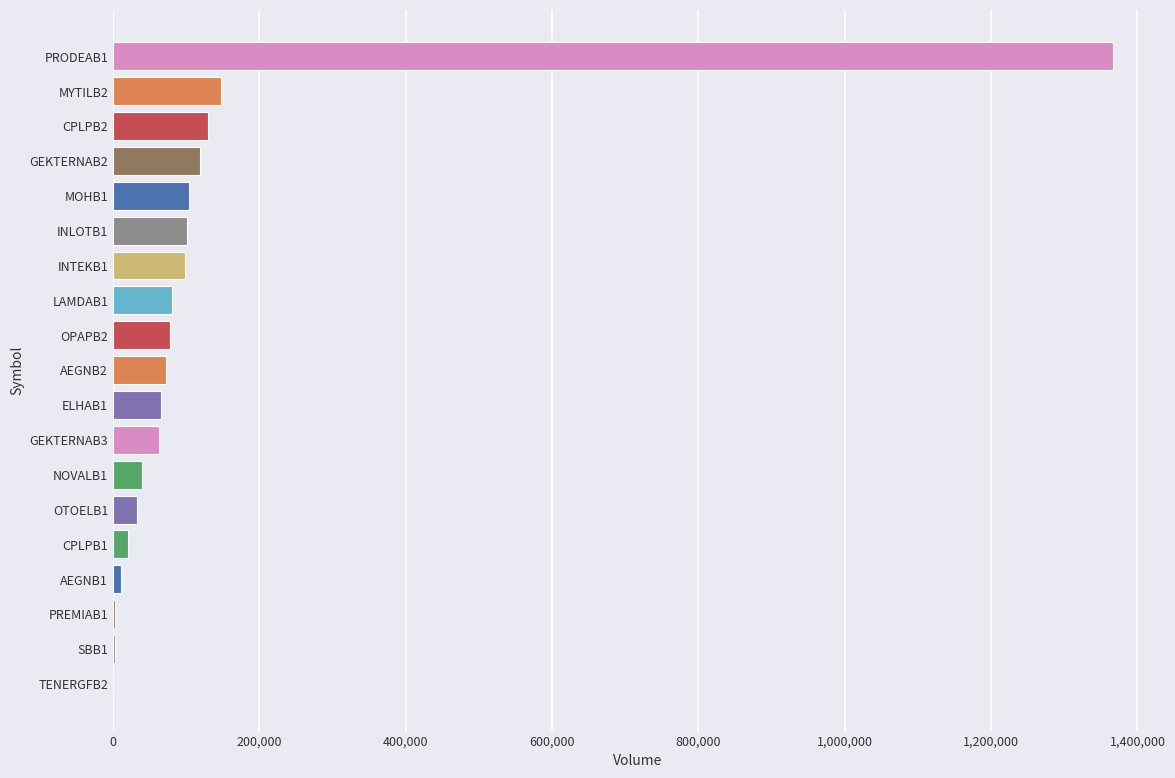

At which label is the value closest to 683000?

MYTILB2